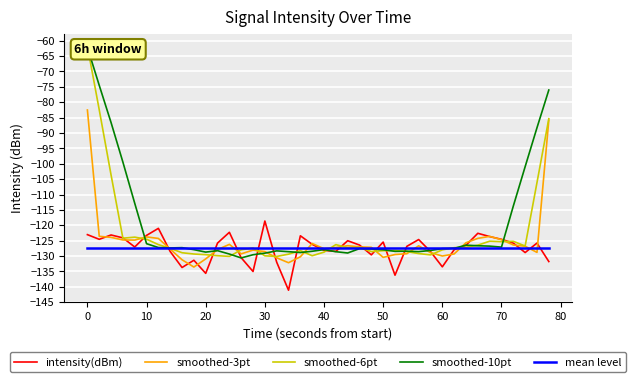

What is the highest value of the smoothed-3pt series?

-82.5